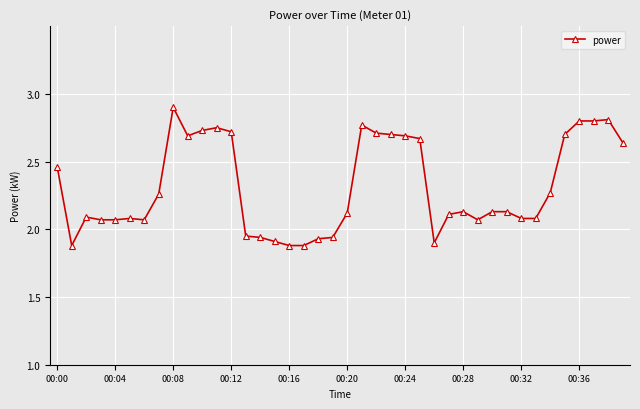

What is the difference between the maximum and minimum values?

1.0